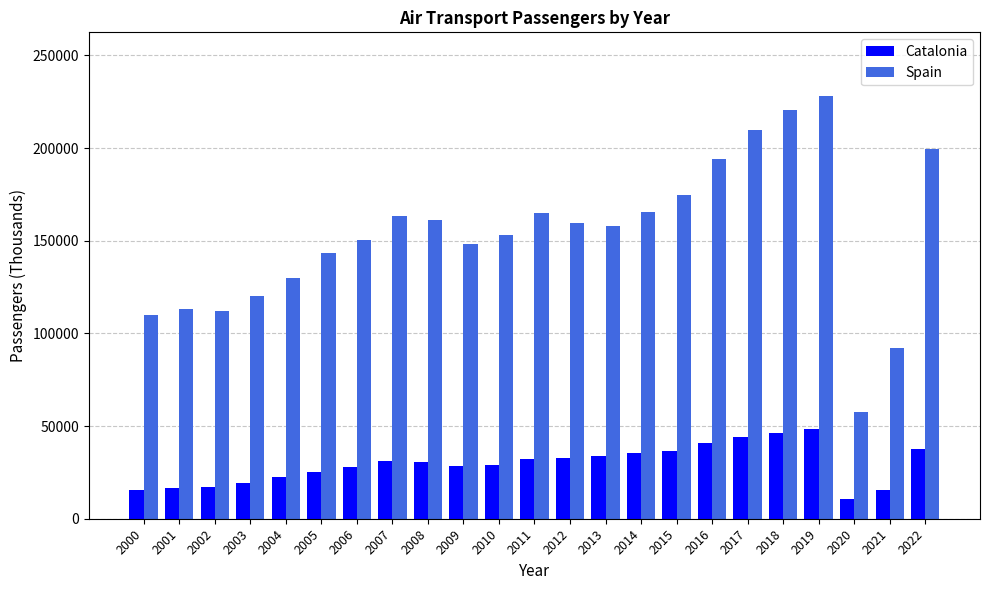

What is the spread (max minus min) of values at 2017?

165938